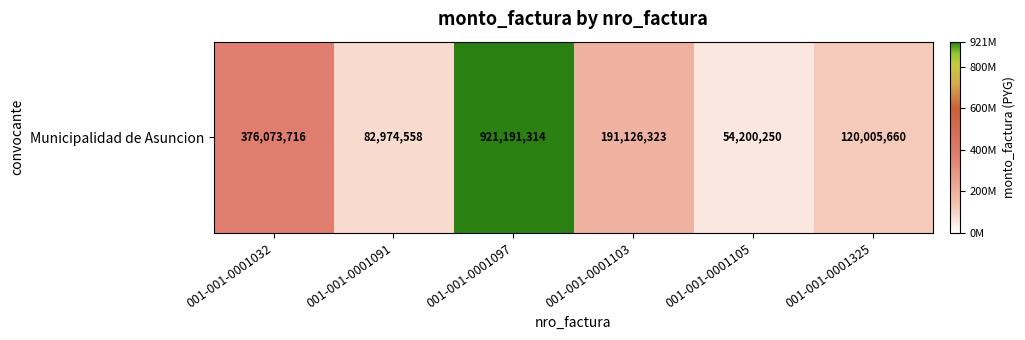

Rank the categories by value from lowest to highest.

001-001-0001105, 001-001-0001091, 001-001-0001325, 001-001-0001103, 001-001-0001032, 001-001-0001097